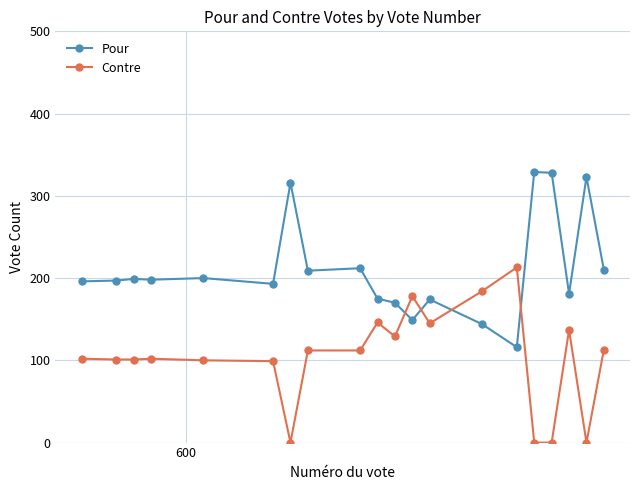

True or false: Pour has more than 2 points higher than both neighbors.

True